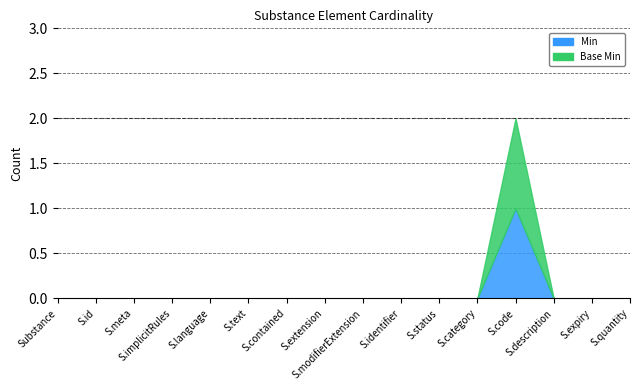

Rank the series at Substance.status from highest to lowest value.

Min, Base Min